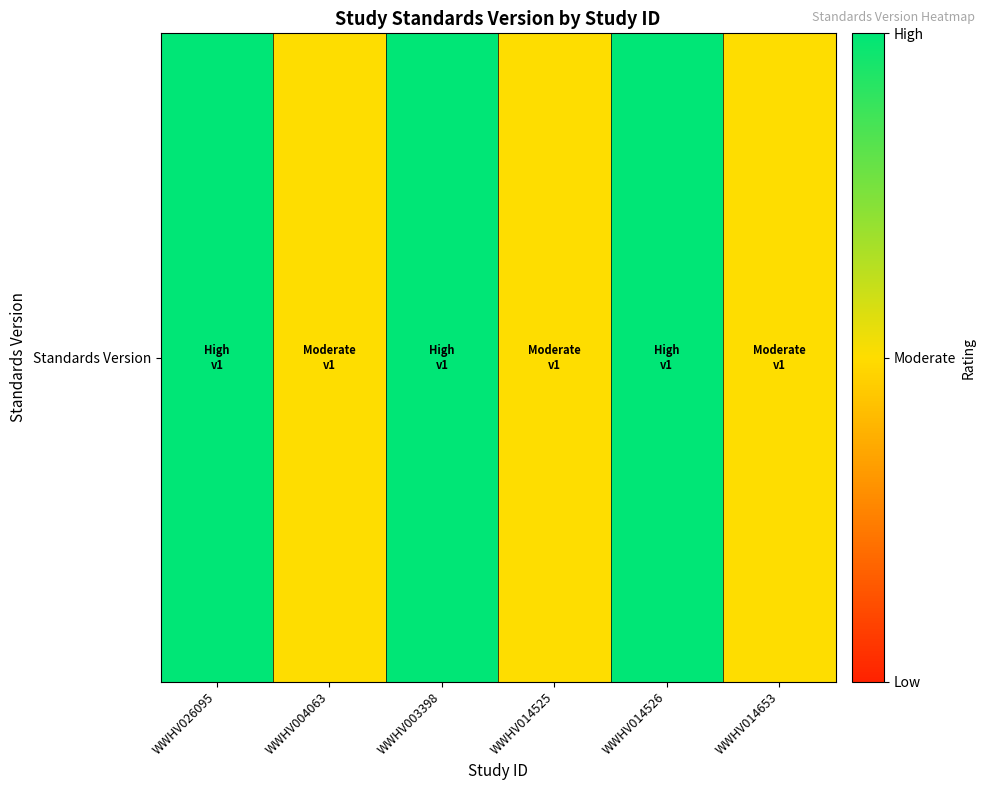

Reading left to right, extract all data points from this chart.

2	1	2	1	2	1